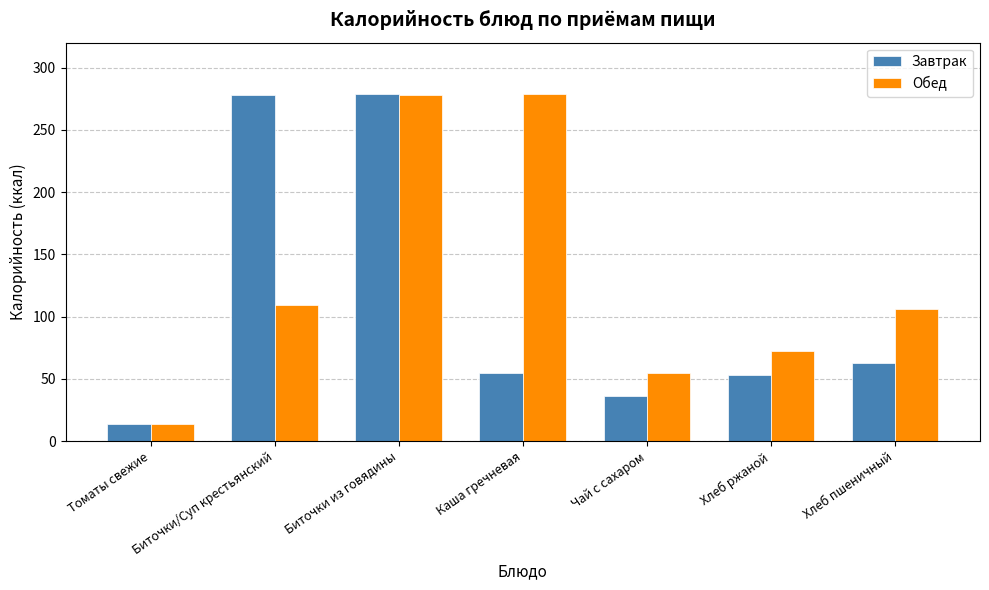

What is the total value across all series at Каша гречневая?

334